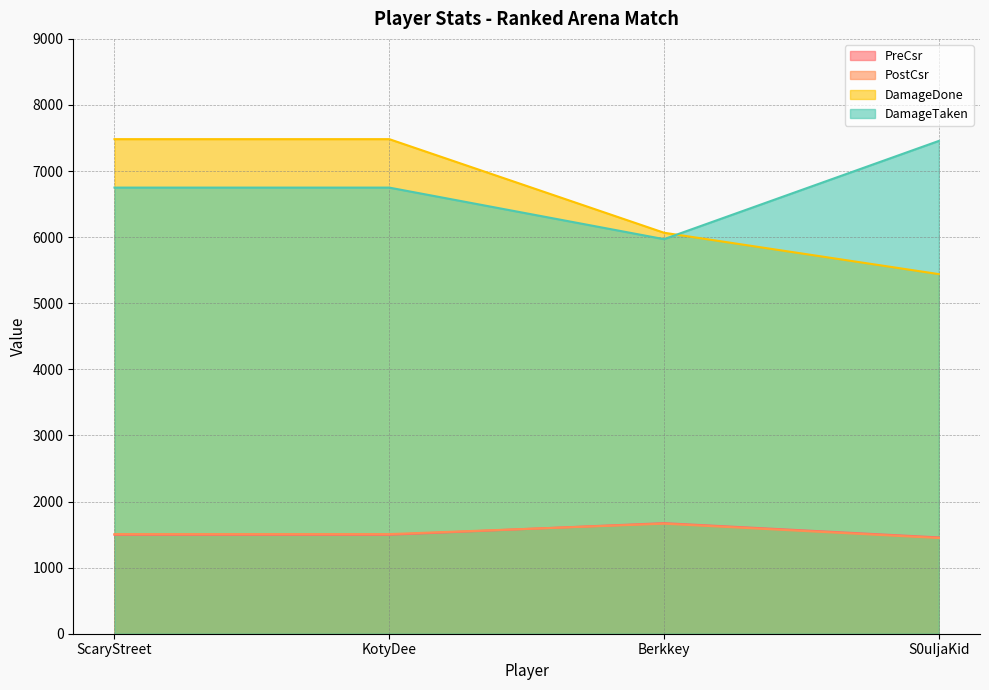

True or false: PreCsr and DamageDone cross at least once.

False